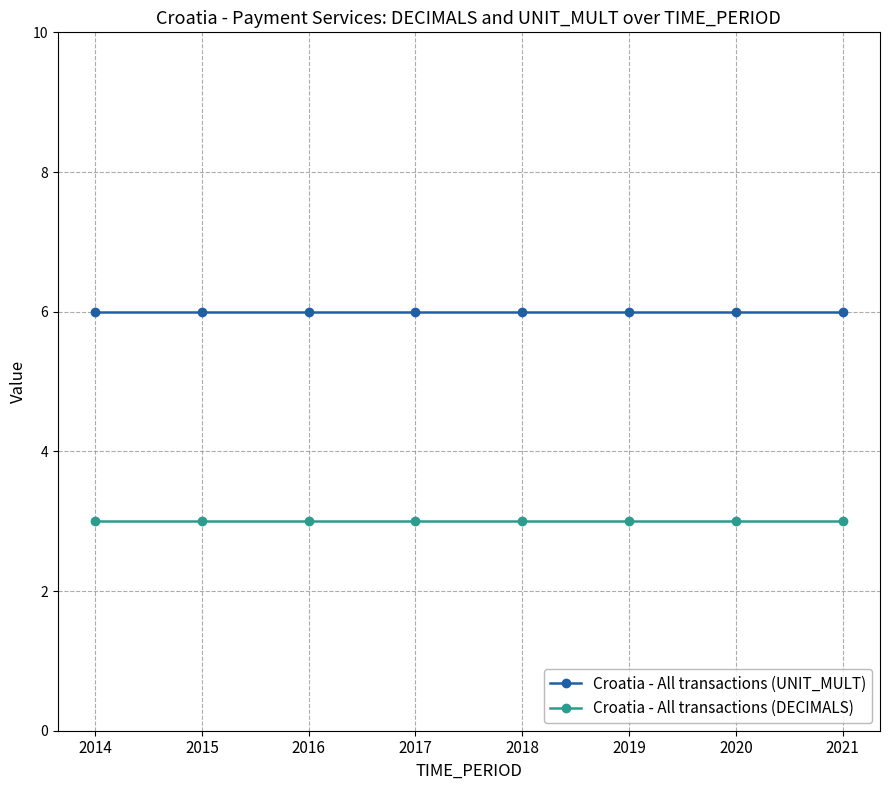

Reading left to right, extract all data points from this chart.

Croatia - All transactions (UNIT_MULT): 6	6	6	6	6	6	6	6
Croatia - All transactions (DECIMALS): 3	3	3	3	3	3	3	3